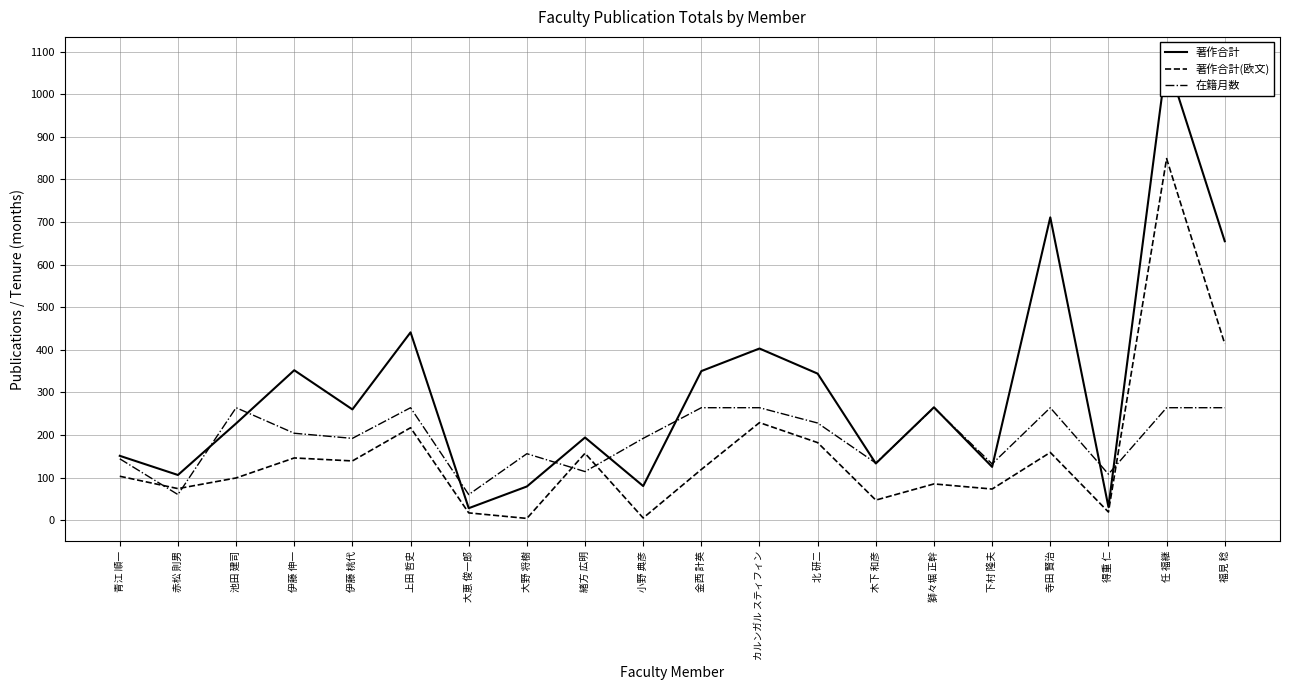

Between 獅々堀 正幹 and 福見 稔, which series saw the biggest shift?

著作合計